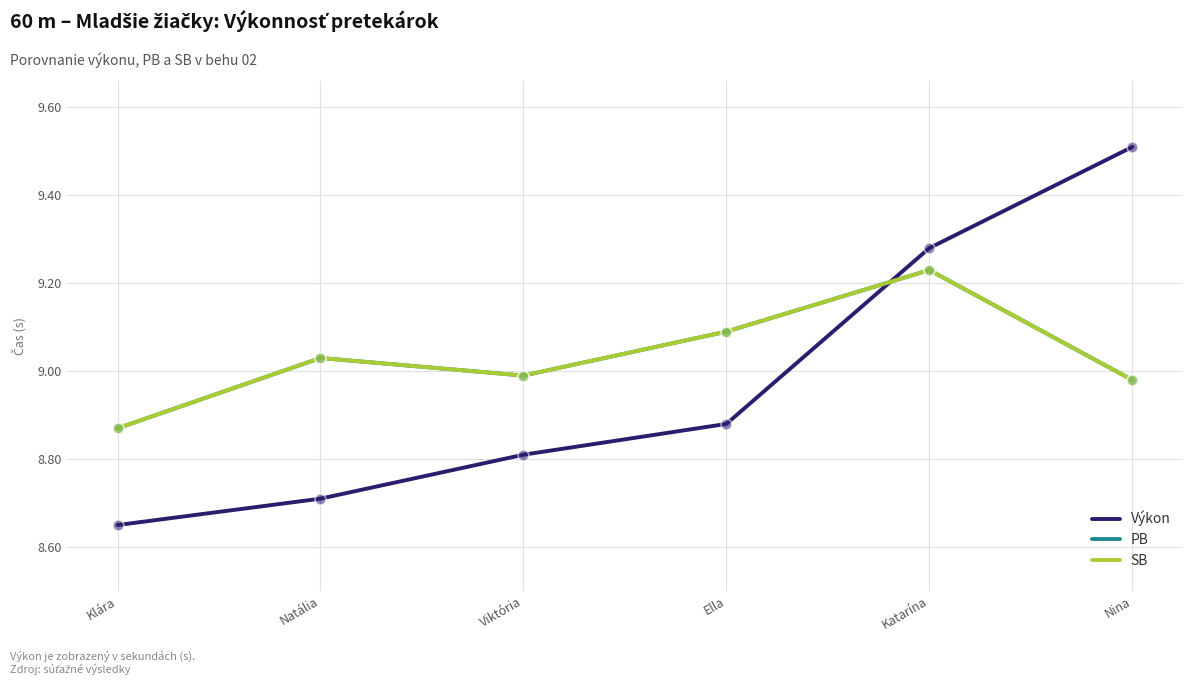

Is this an area chart (filled region under the line)?

No